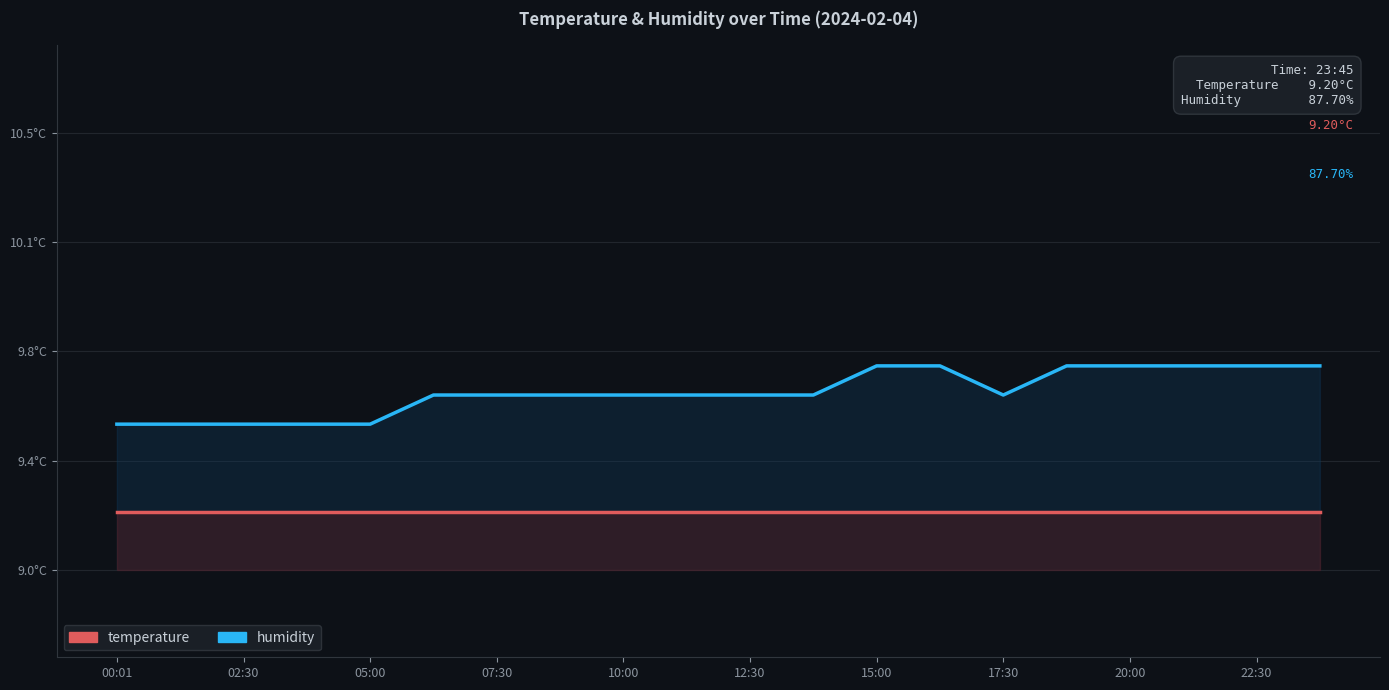

Reading right to left, transcribe all the data shown in this chart.

humidity: 9.7	9.7	9.7	9.7	9.7	9.6	9.7	9.7	9.6	9.6	9.6	9.6	9.6	9.6	9.6	9.5	9.5	9.5	9.5	9.5
temperature: 9.2	9.2	9.2	9.2	9.2	9.2	9.2	9.2	9.2	9.2	9.2	9.2	9.2	9.2	9.2	9.2	9.2	9.2	9.2	9.2